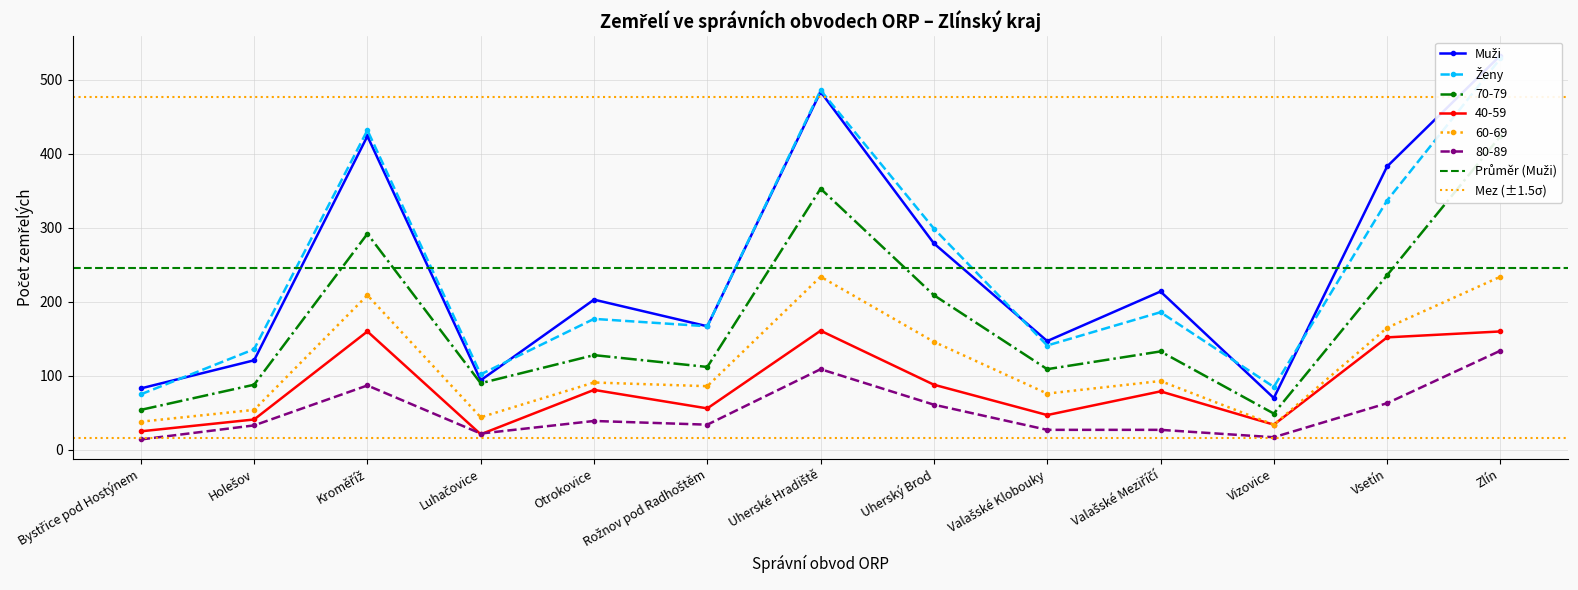

At which category is the sum across all series the highest?

Zlín